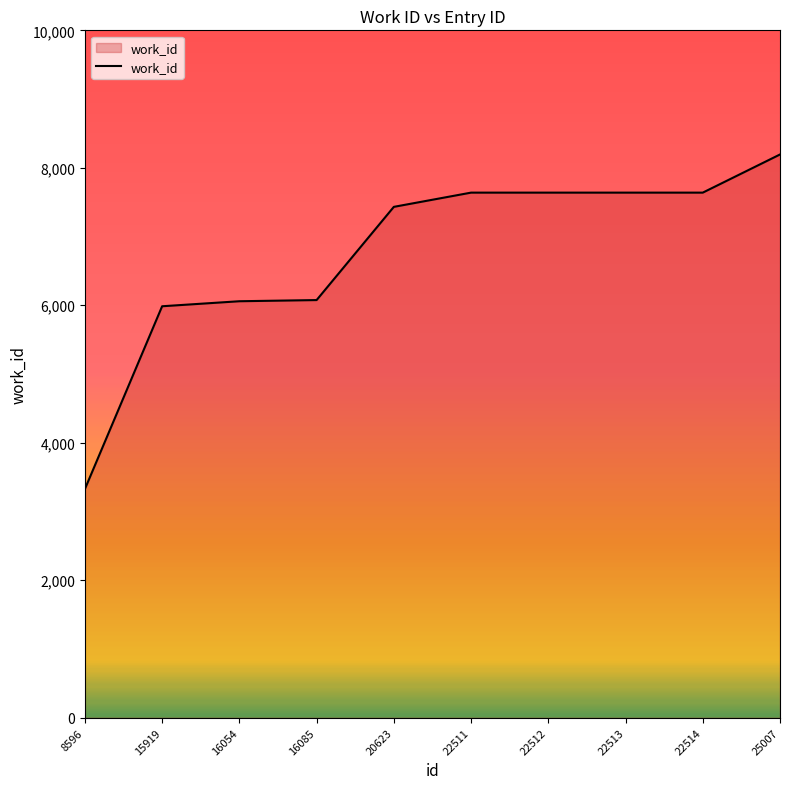

True or false: the data shows 7639 at 22512.

True